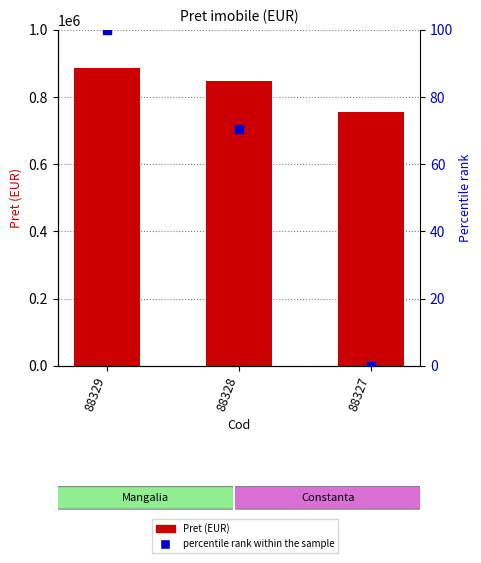

At how many categories does at least one series exceed 812130?

2